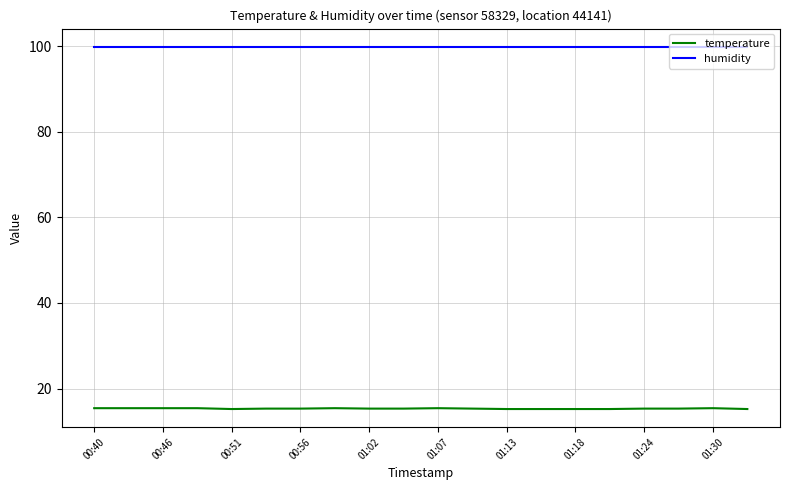

True or false: temperature and humidity cross at least once.

False